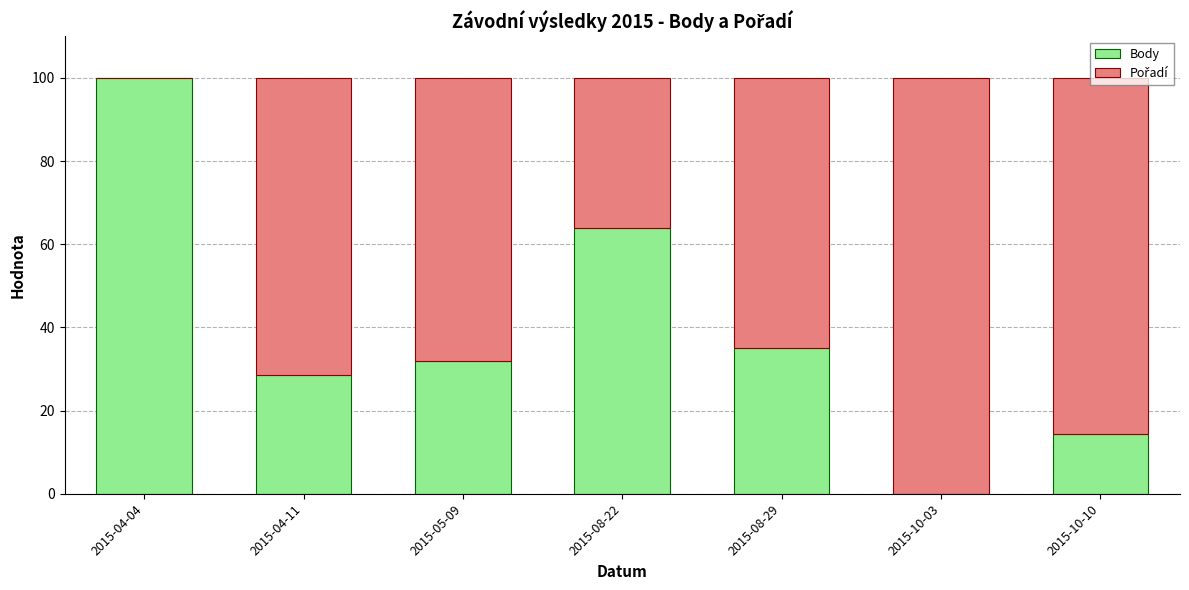

What is the sum of all Body values?

273.7